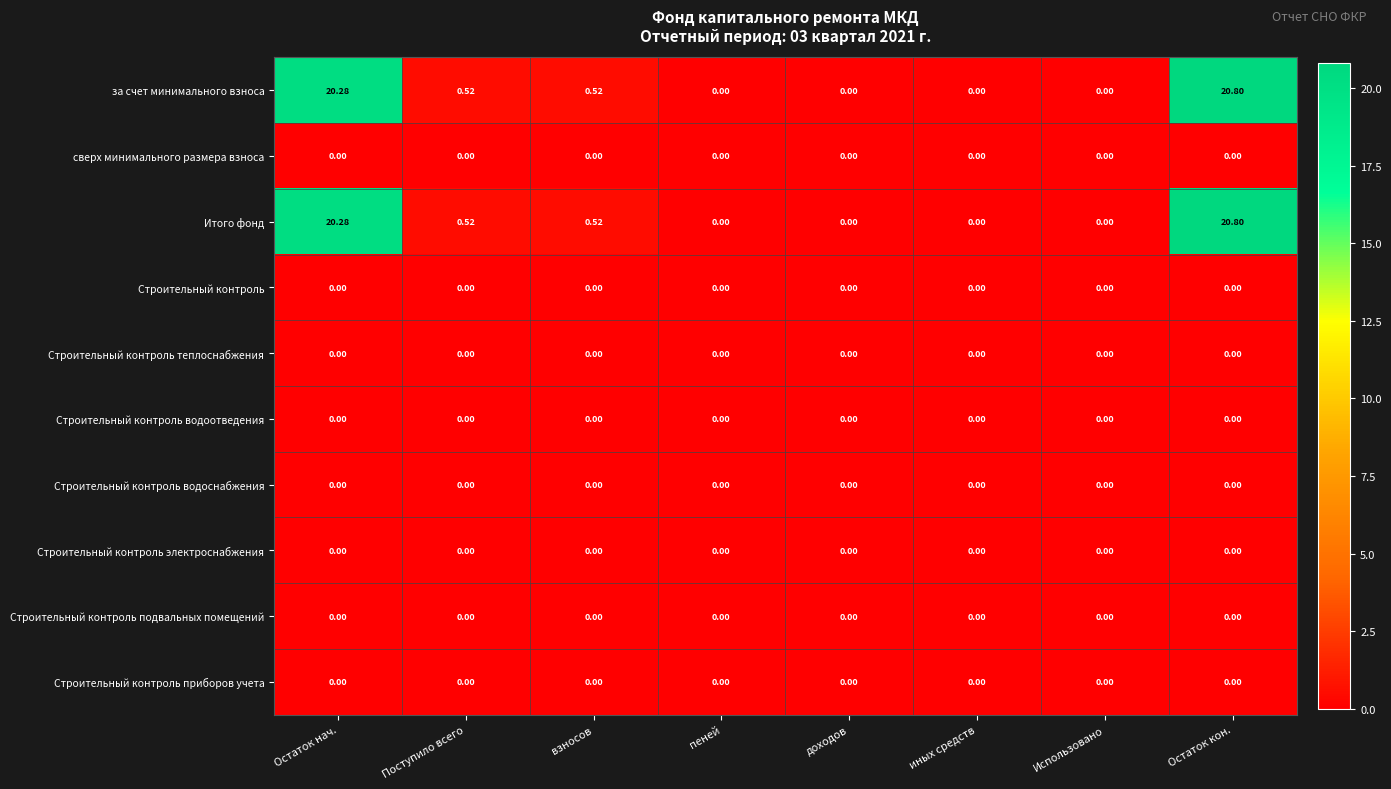

At which category is the sum across all series the highest?

Остаток кон.